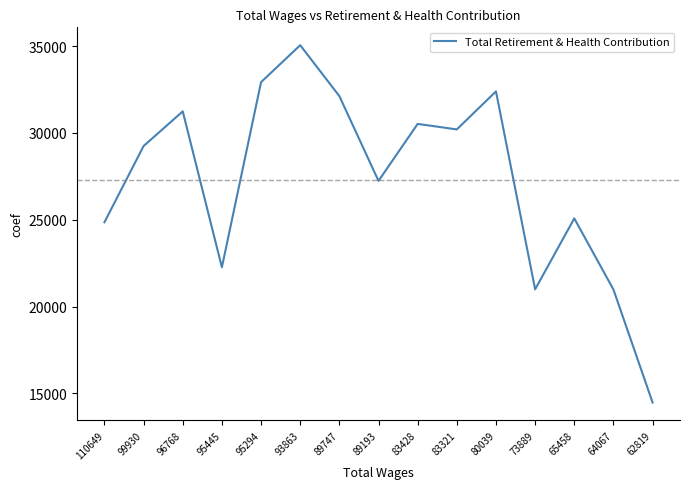

True or false: the data shows 31245 at 96768.

True